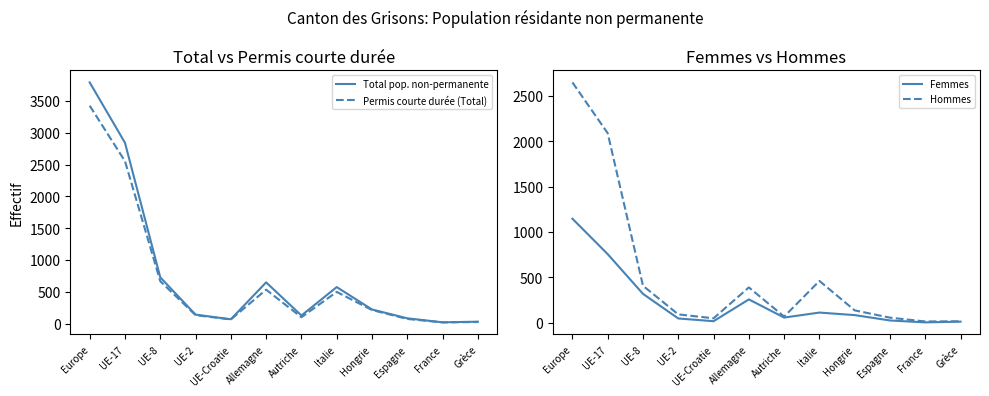

What is the total value across all series at UE-17?

8240